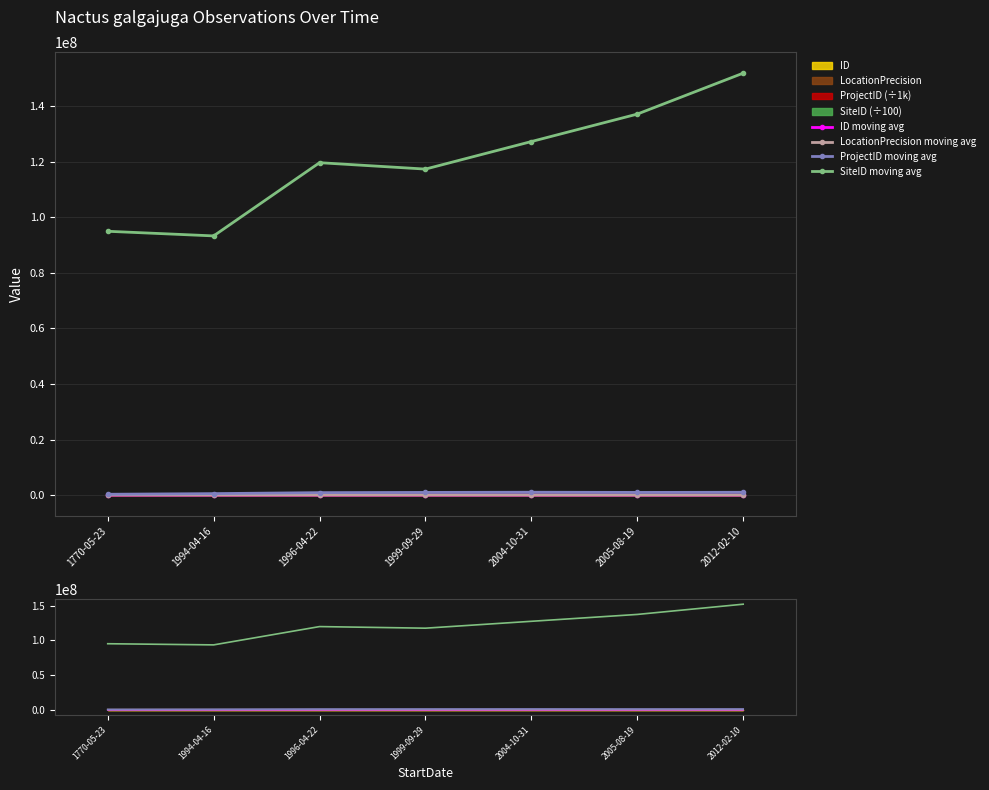

Reading left to right, what are all the values shown in this chart?

ID moving avg: 1770-05-23=50.0	1994-04-16=100.0	1996-04-22=166.7	1999-09-29=187.5	2004-10-31=170.0	2005-08-19=175.0	2012-02-10=150.0
LocationPrecision moving avg: 1770-05-23=90000.0	1994-04-16=70000.0	1996-04-22=76666.7	1999-09-29=70000.0	2004-10-31=58000.0	2005-08-19=50000.0	2012-02-10=44285.7
ProjectID moving avg: 1770-05-23=291300.0	1994-04-16=523050.0	1996-04-22=874650.0	1999-09-29=955987.5	2004-10-31=1023450.0	2005-08-19=955625.0	2012-02-10=1003864.3
SiteID moving avg: 1770-05-23=94978000.0	1994-04-16=93314200.0	1996-04-22=119676866.7	1999-09-29=117371300.0	2004-10-31=127285680.0	2005-08-19=137173800.0	2012-02-10=151913857.1